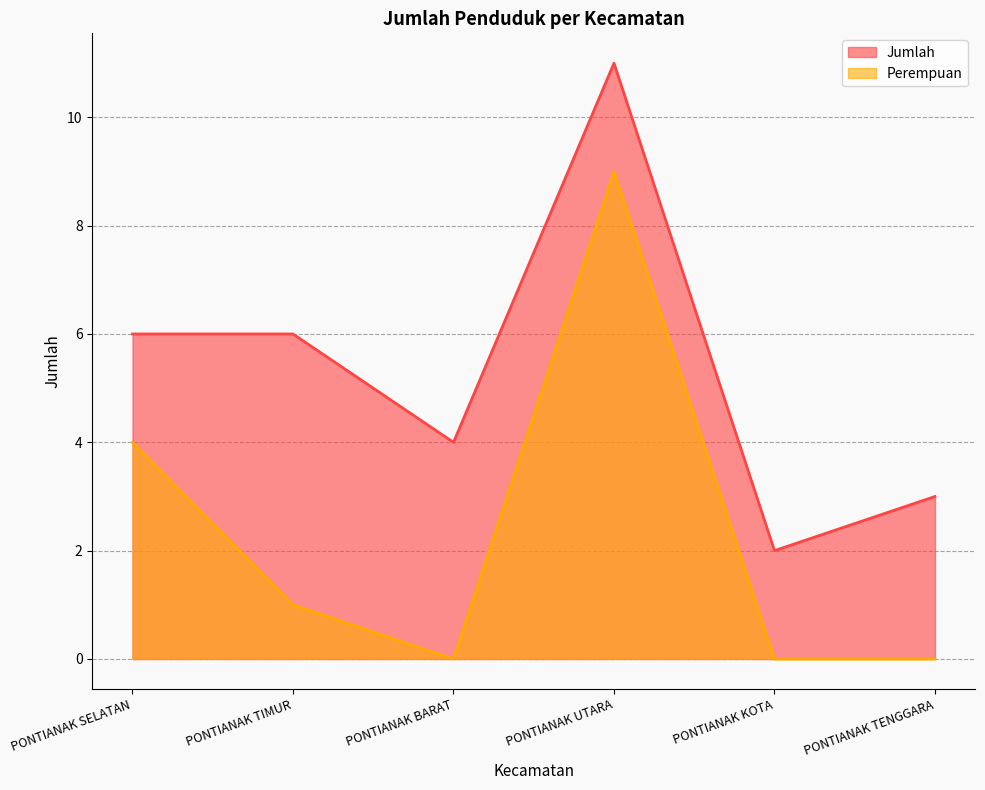

At which label does Jumlah first exceed 6?

PONTIANAK UTARA